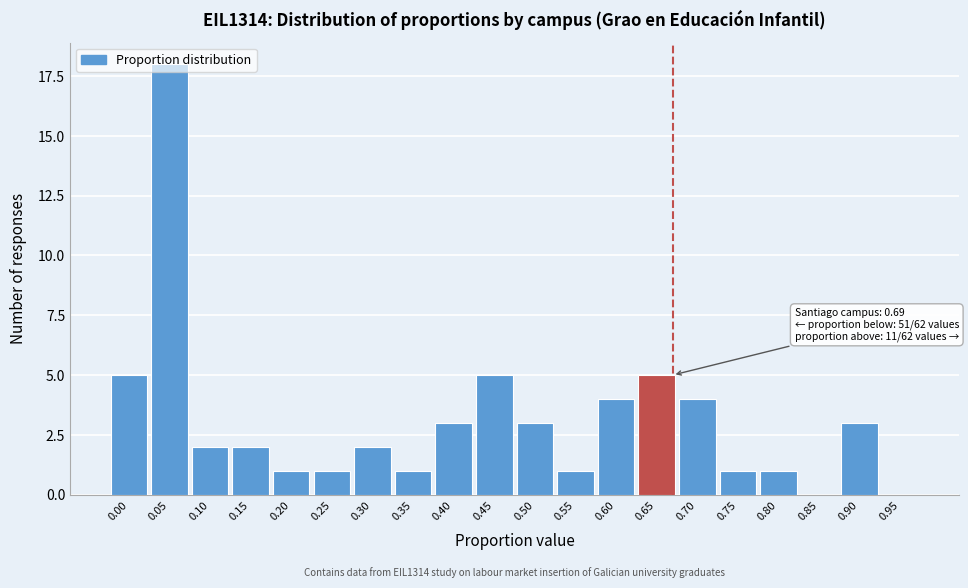

What is the greatest value displayed?

18